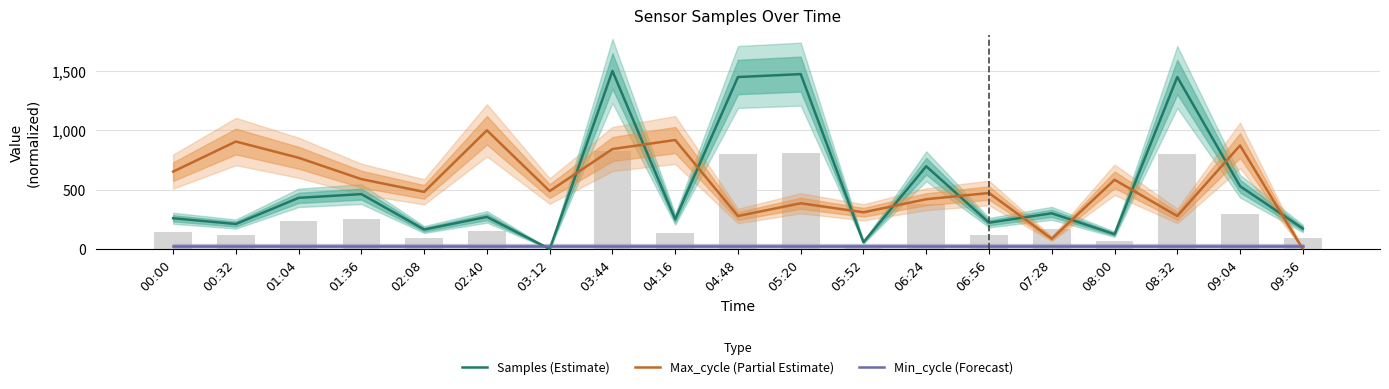

Which category has the lowest value across all series?

03:12